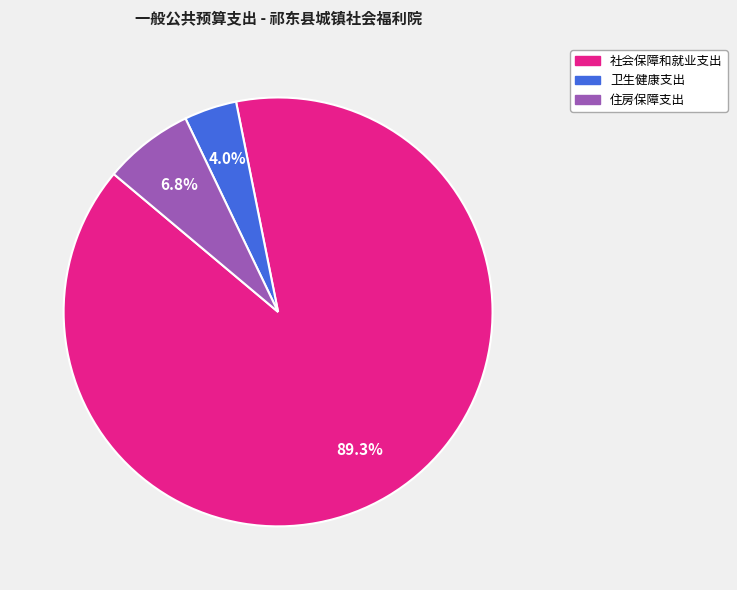

To the nearest percent, what portion does 卫生健康支出 represent?

4%